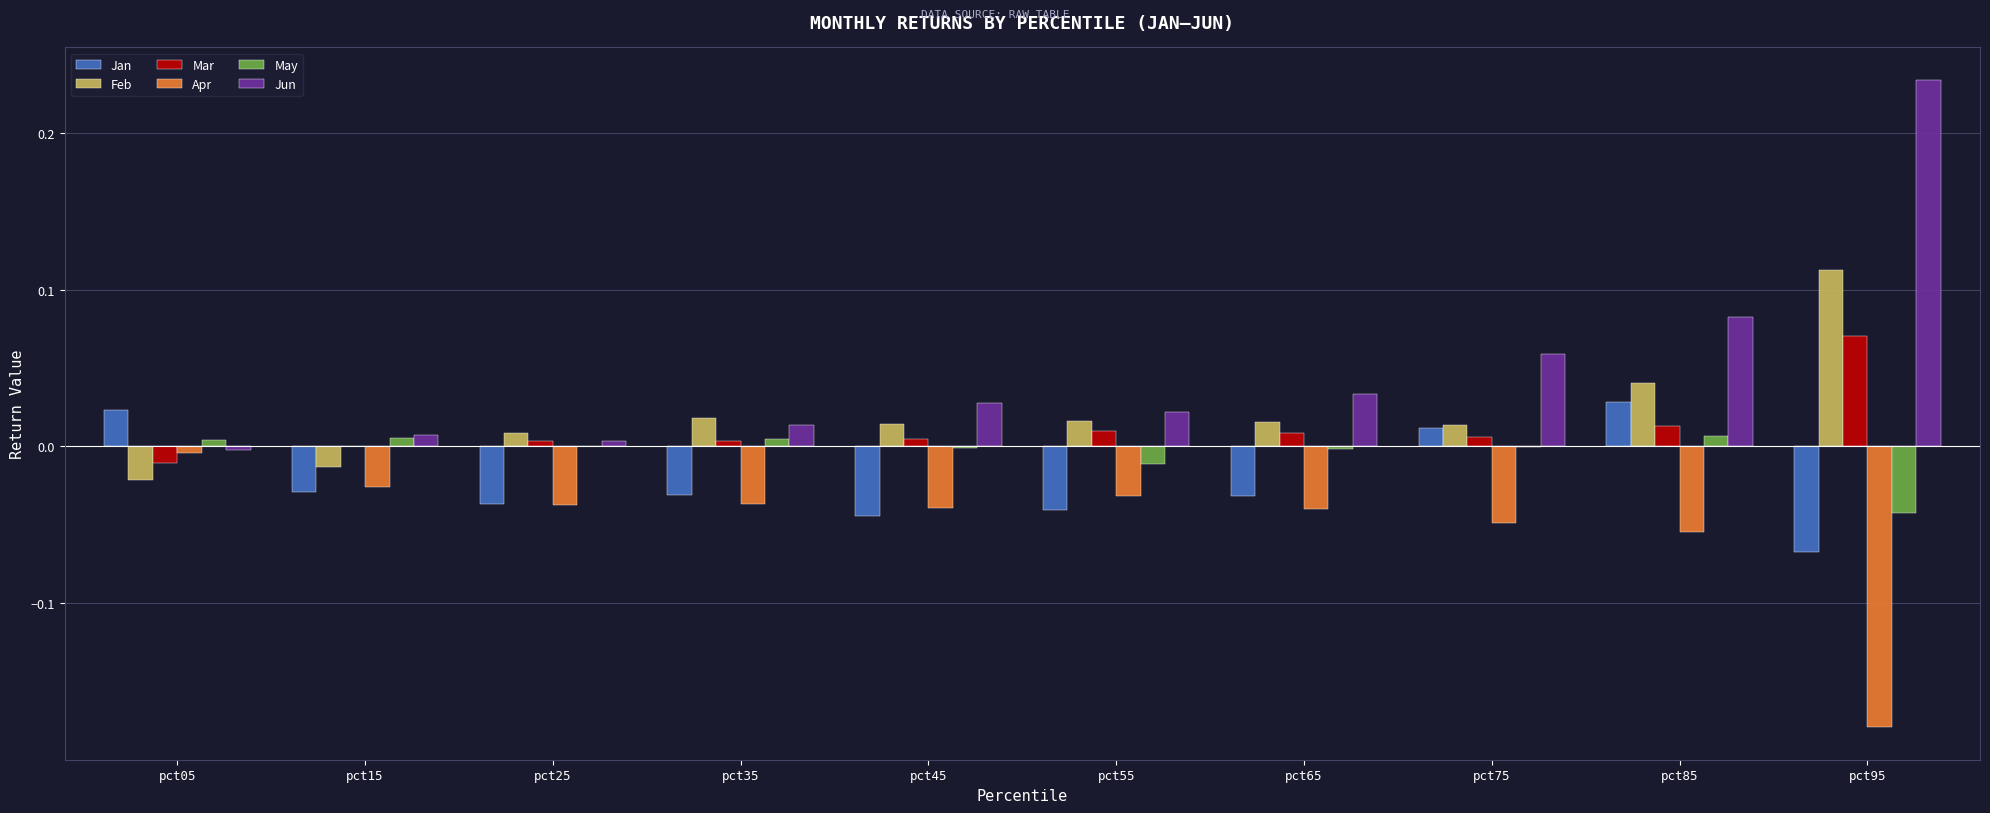

How many groups of bars are there?

10